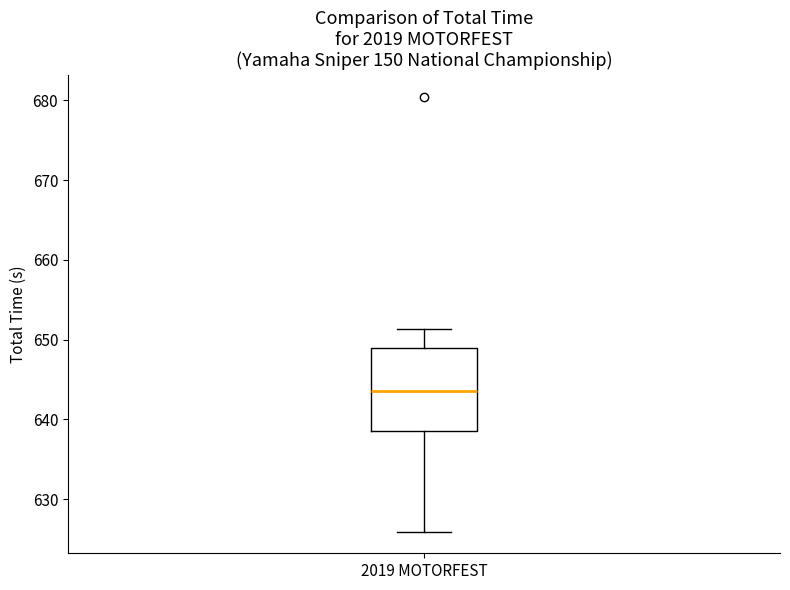

Where does the upper whisker of the box for 2019 MOTORFEST end on the y-axis? The values are not printed on the chart, so give them approximately, as read against the axis.

651